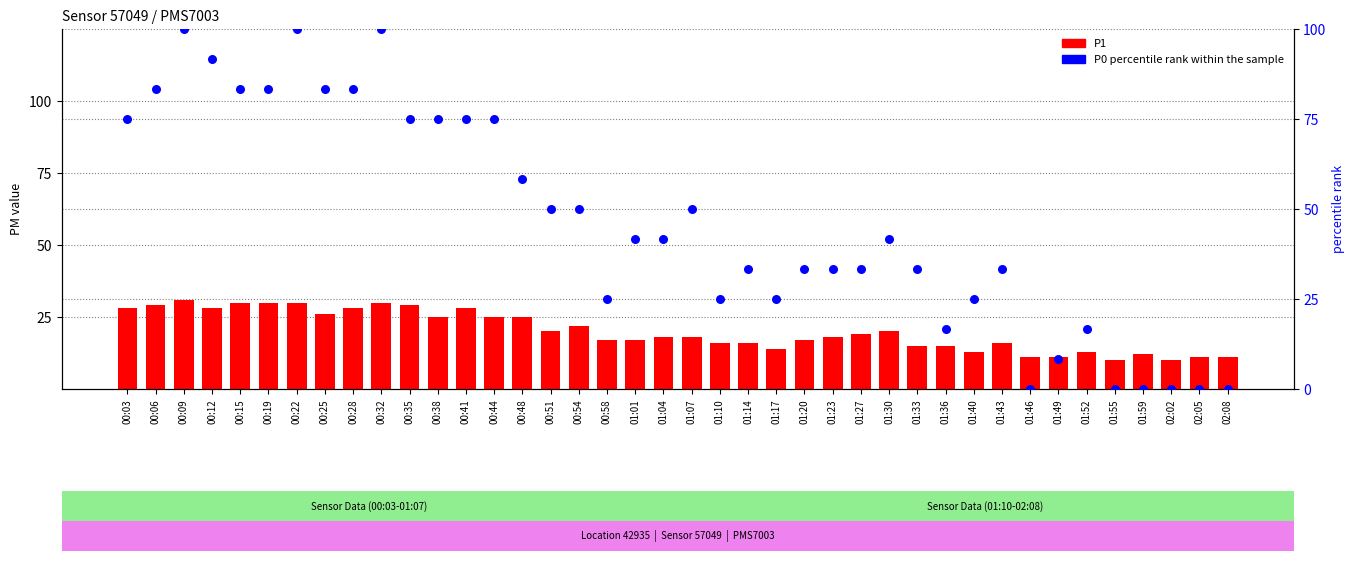

Which series contains the lowest Y value?

P0 (percentile rank)